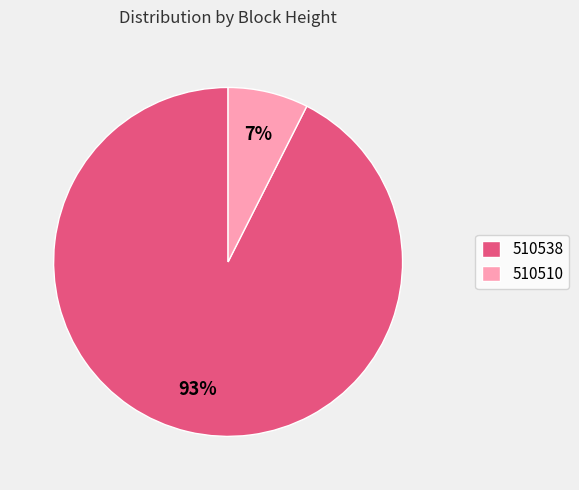

To the nearest percent, what portion does 510538 represent?

93%